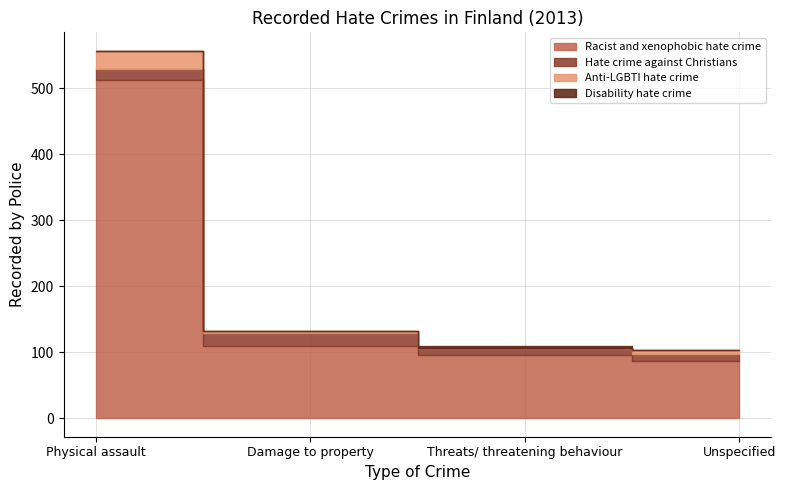

Does the chart have visible grid lines?

Yes